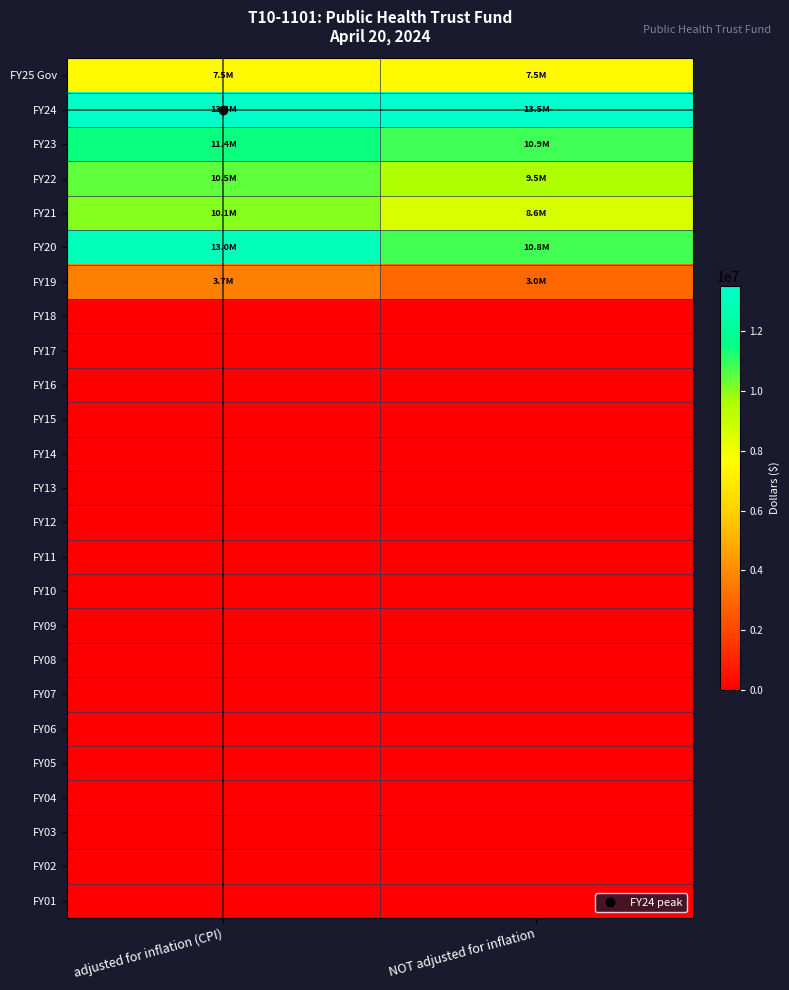

What is the spread (max minus min) of values at NOT adjusted for inflation?

13500000